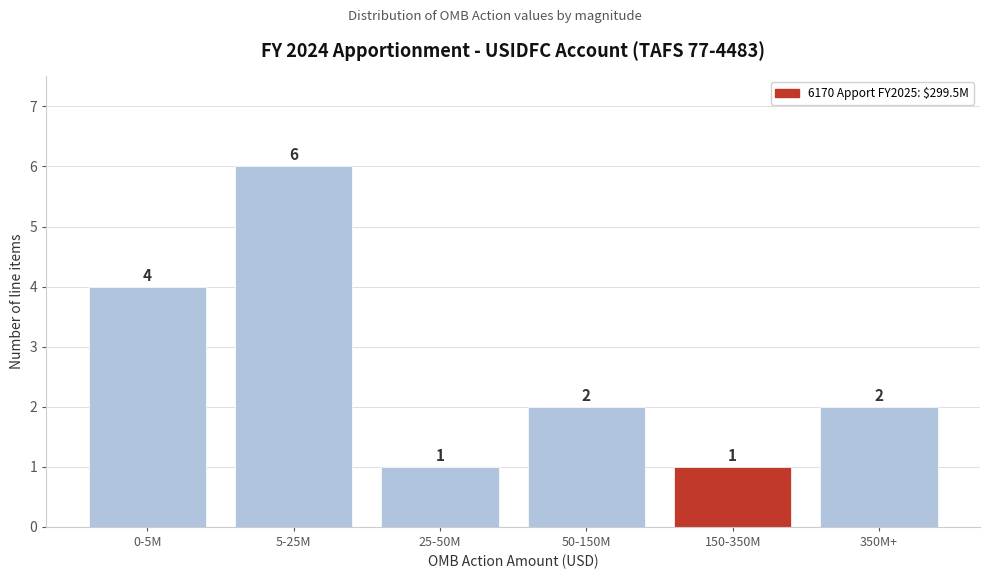

Reading left to right, transcribe all the data shown in this chart.

0-5M=4	5-25M=6	25-50M=1	50-150M=2	150-350M=1	350M+=2